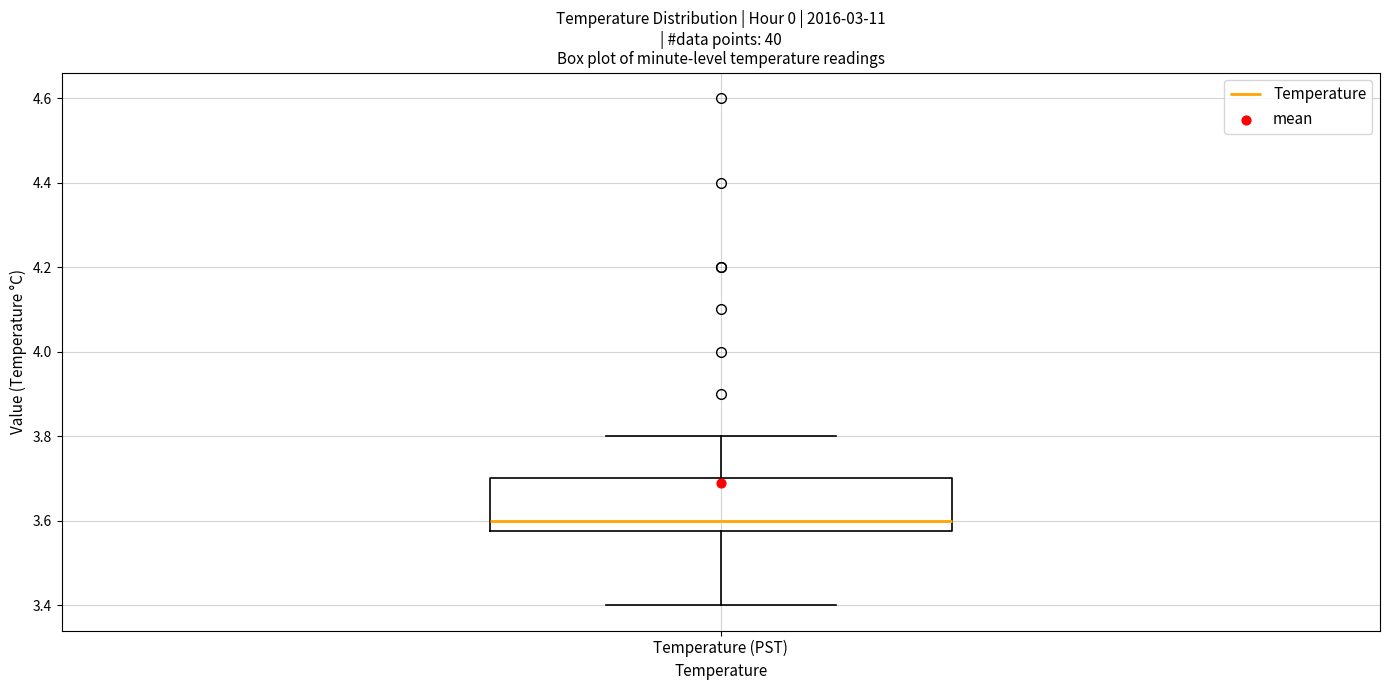

Read this box plot against the y-axis: the position of the median line, the range covered by the box, and the ends of both whiskers. The values are not printed on the chart, so give them approximately, as read against the axis.

median 3.60, box 3.58 to 3.70, whiskers 3.40 to 3.80